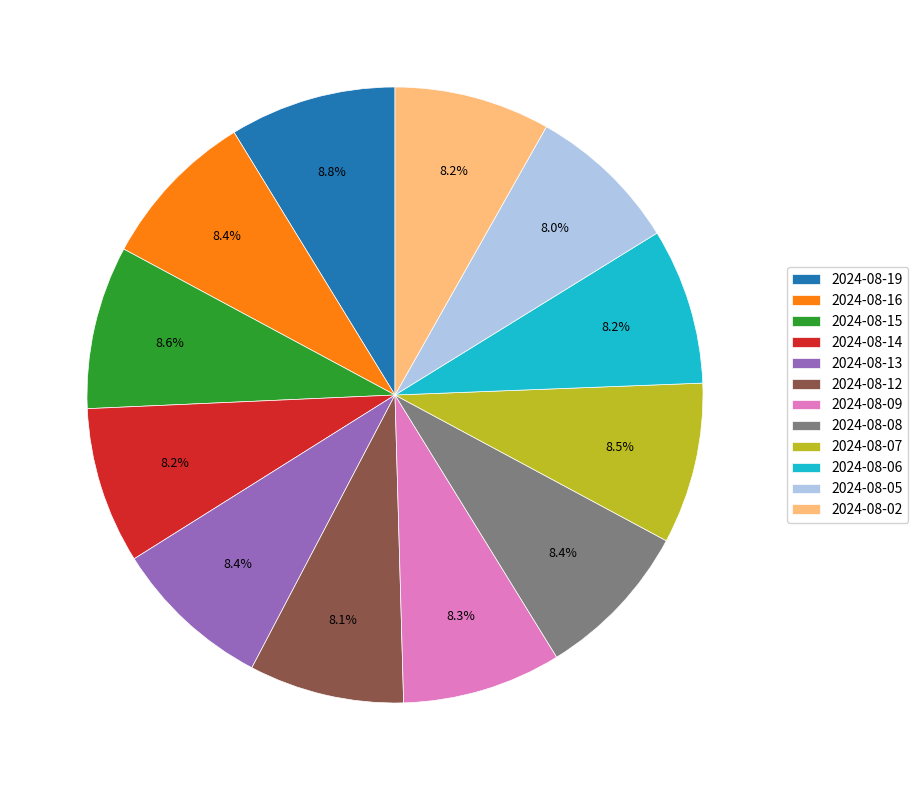

How many slices are in this pie chart?

12